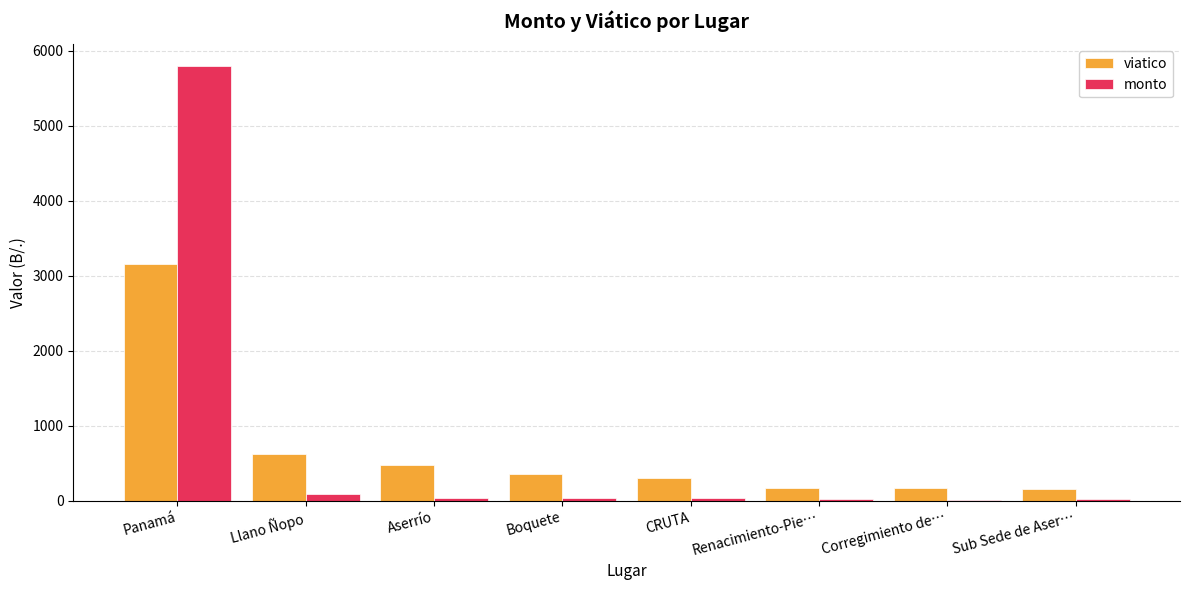

True or false: viatico has a value of 361.0 at Boquete.

True